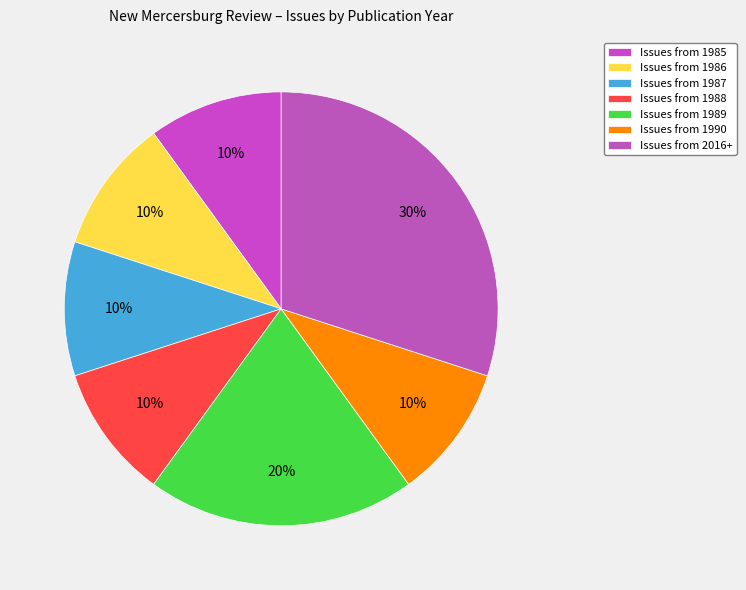

Count the number of slices in the pie.

7